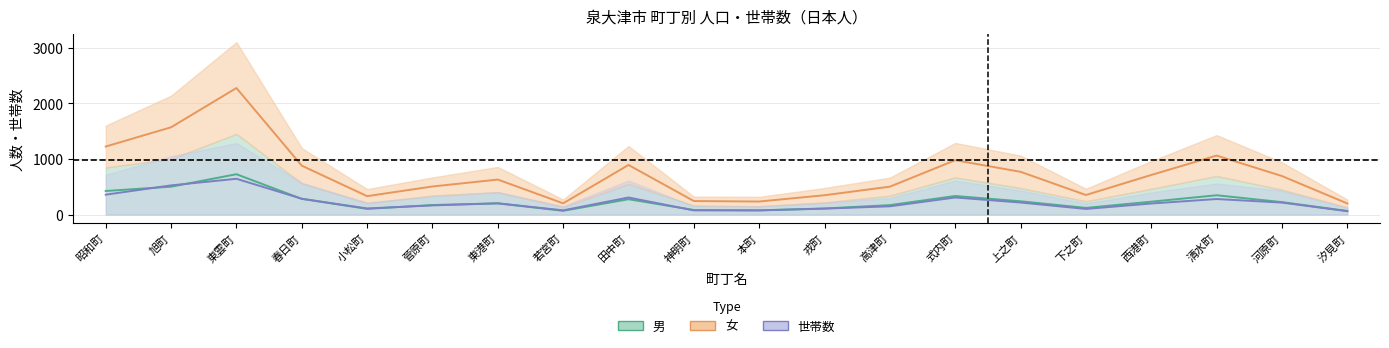

How many data points in 女 are less than 693?

10